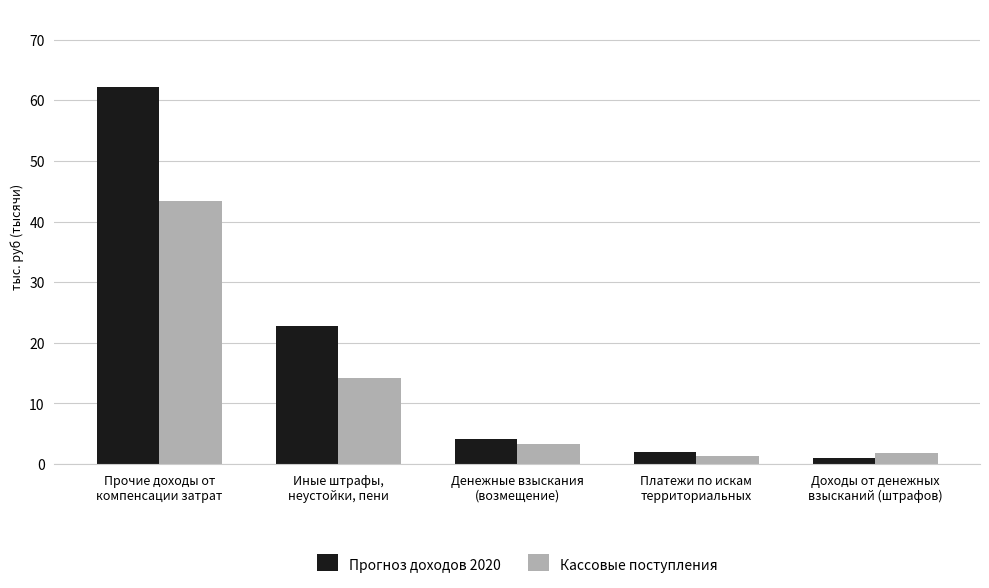

What is the minimum value shown in the chart?

1009.6